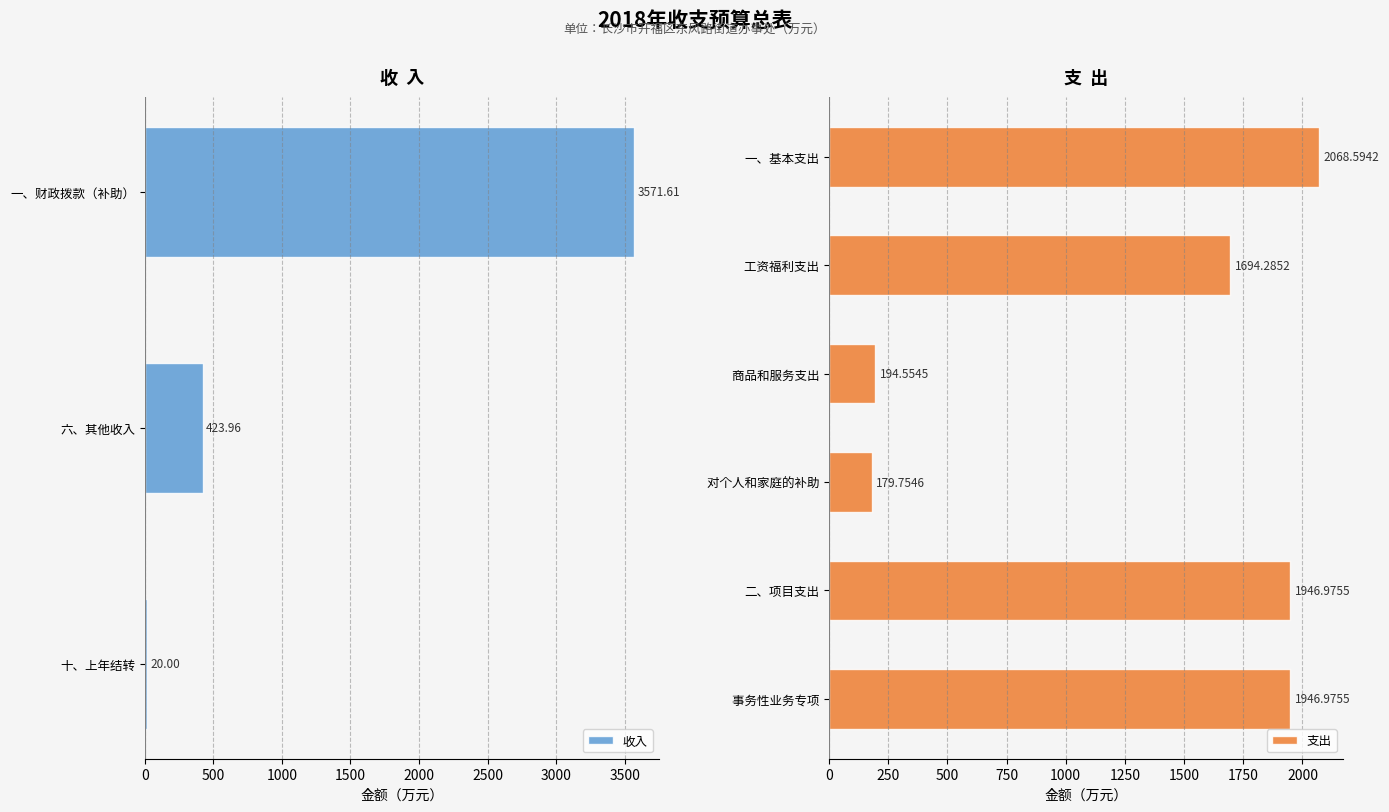

What is the difference between the second highest and minimum values in the 收入 series?

404.0